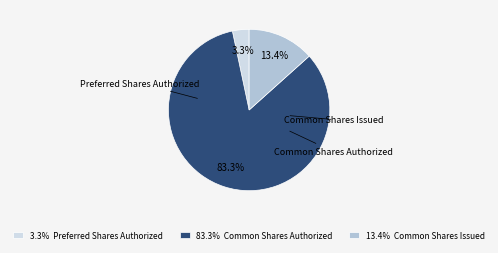

What percentage is the Preferred Shares Authorized slice, to the nearest percent?

3%